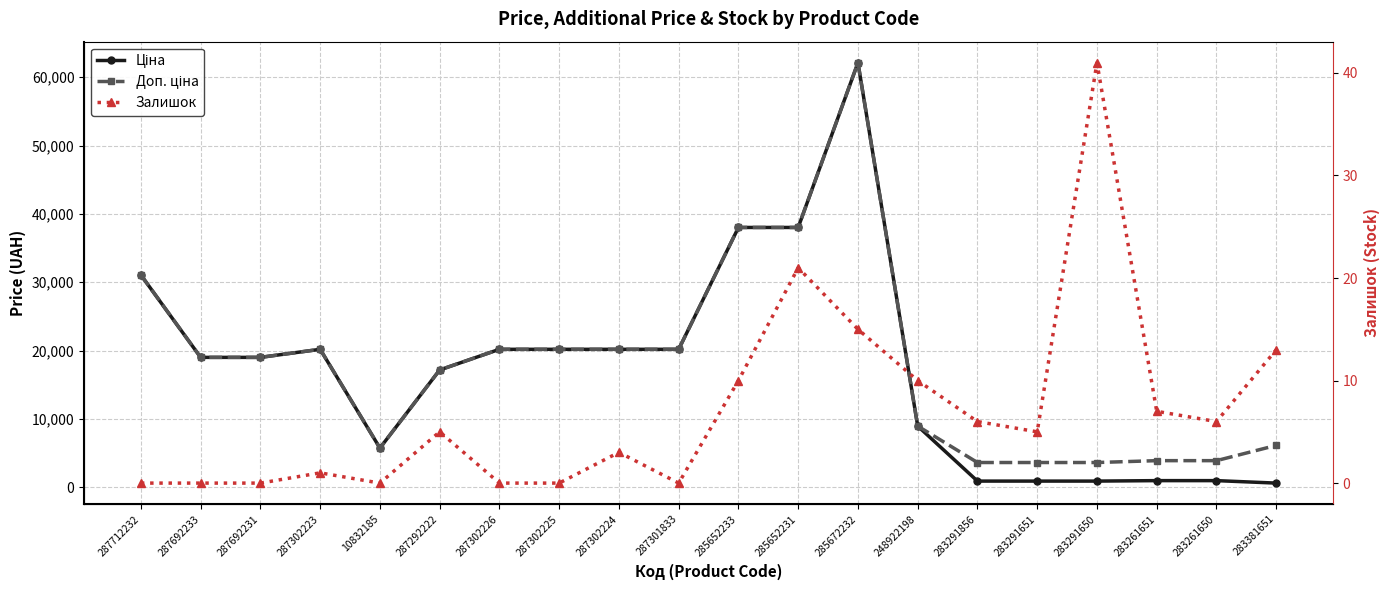

What are all the series names shown in the legend?

Ціна, Доп. ціна, Залишок